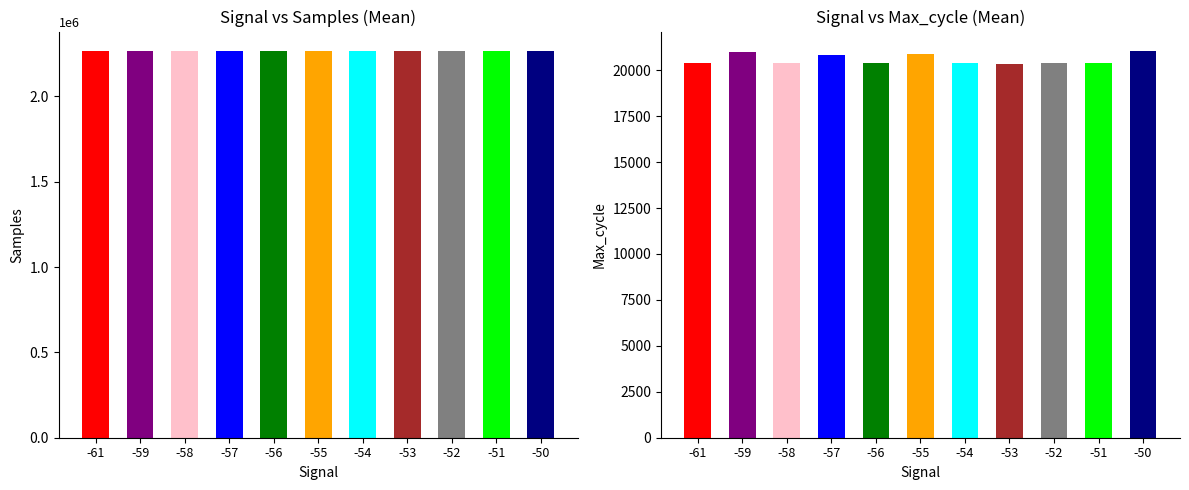

How many categories are shown in the chart?

11